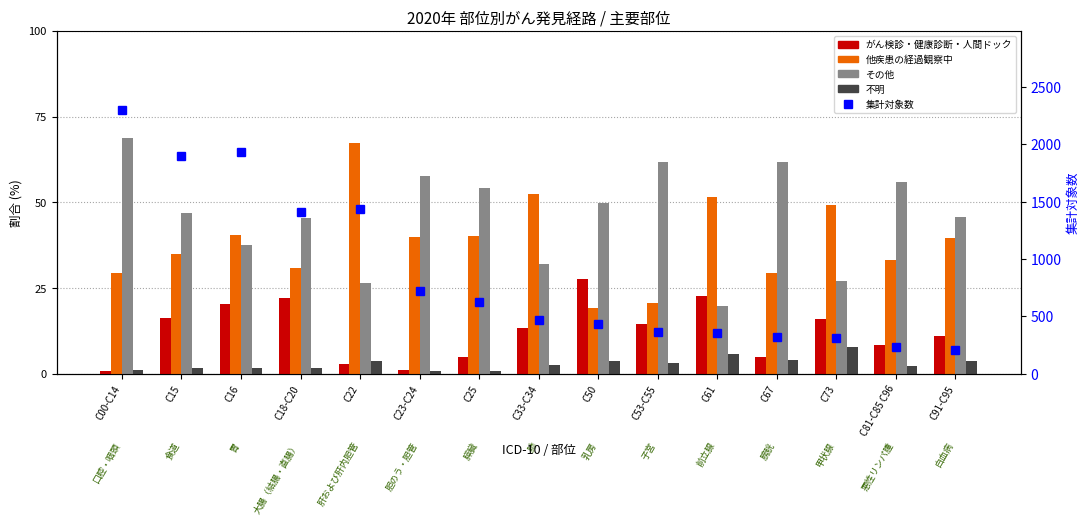

What is the sum of all 不明 values?

44.8